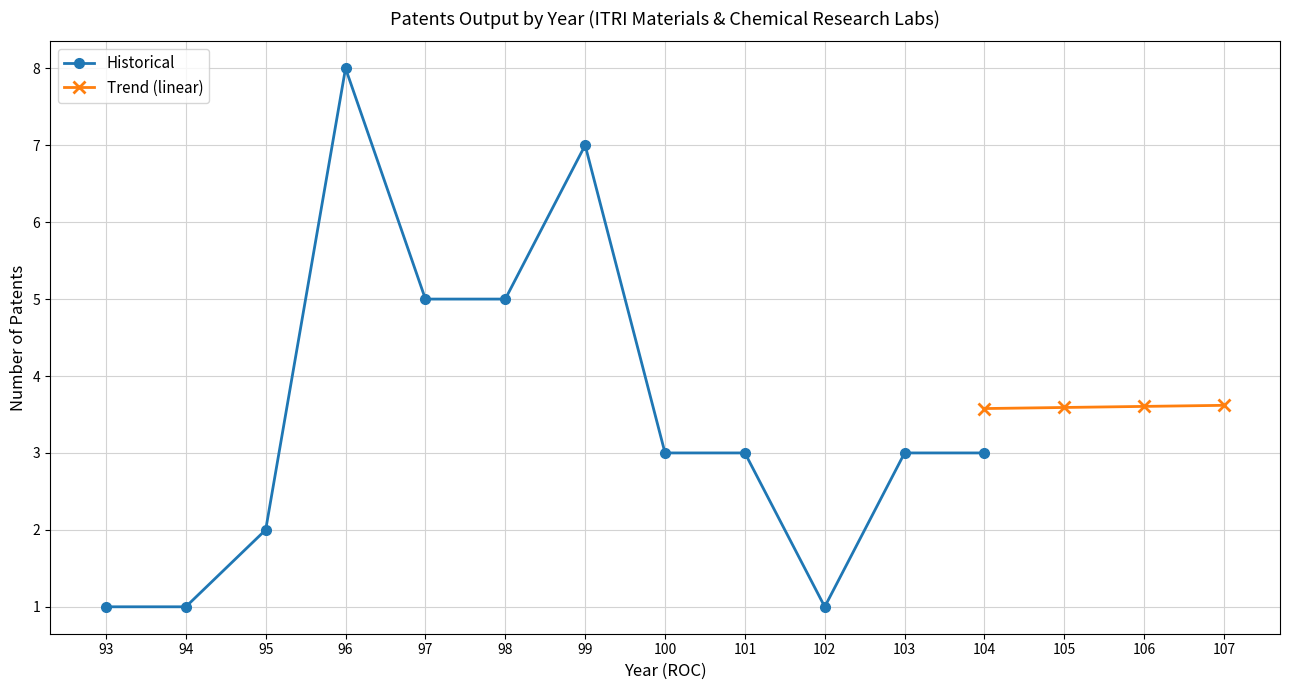

What is the value of the Historical point at the 12th from the left?

3